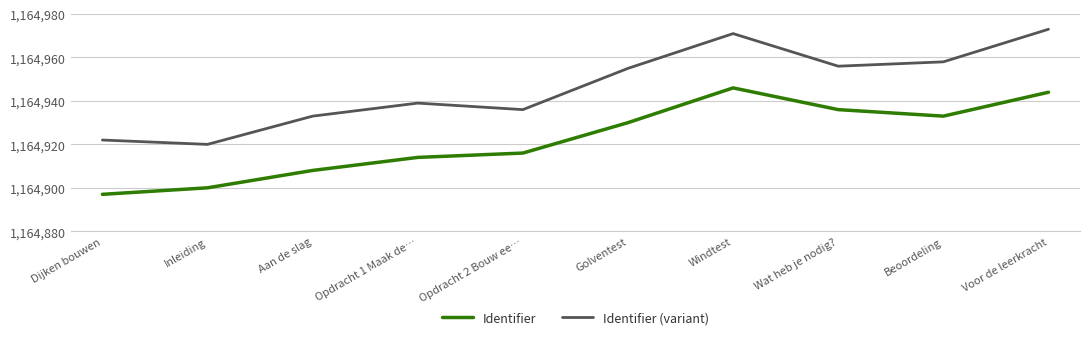

What position from the right is Opdracht 2 Bouw ee…?

6